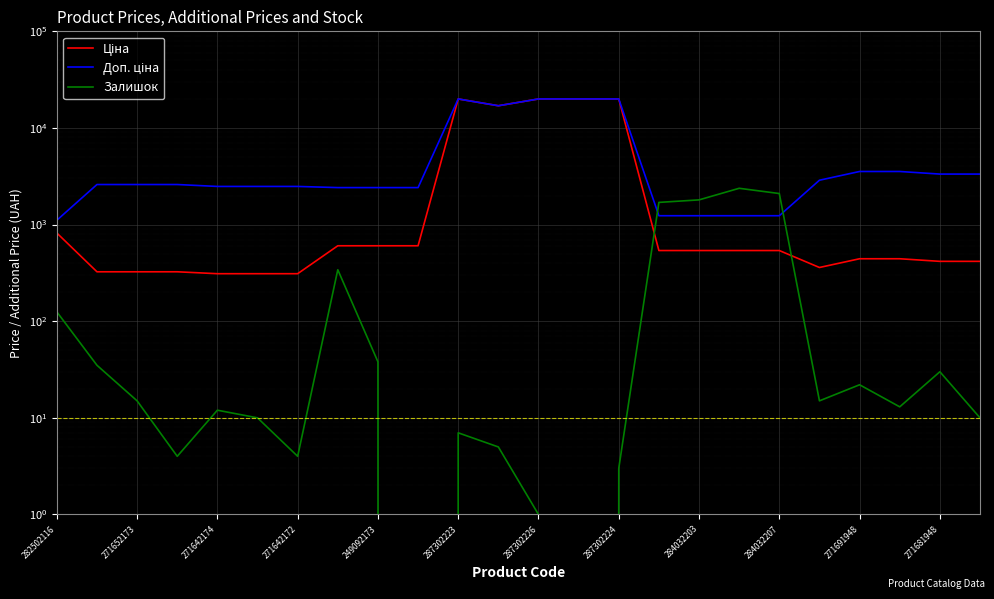

What is the maximum value shown in the chart?

19964.2